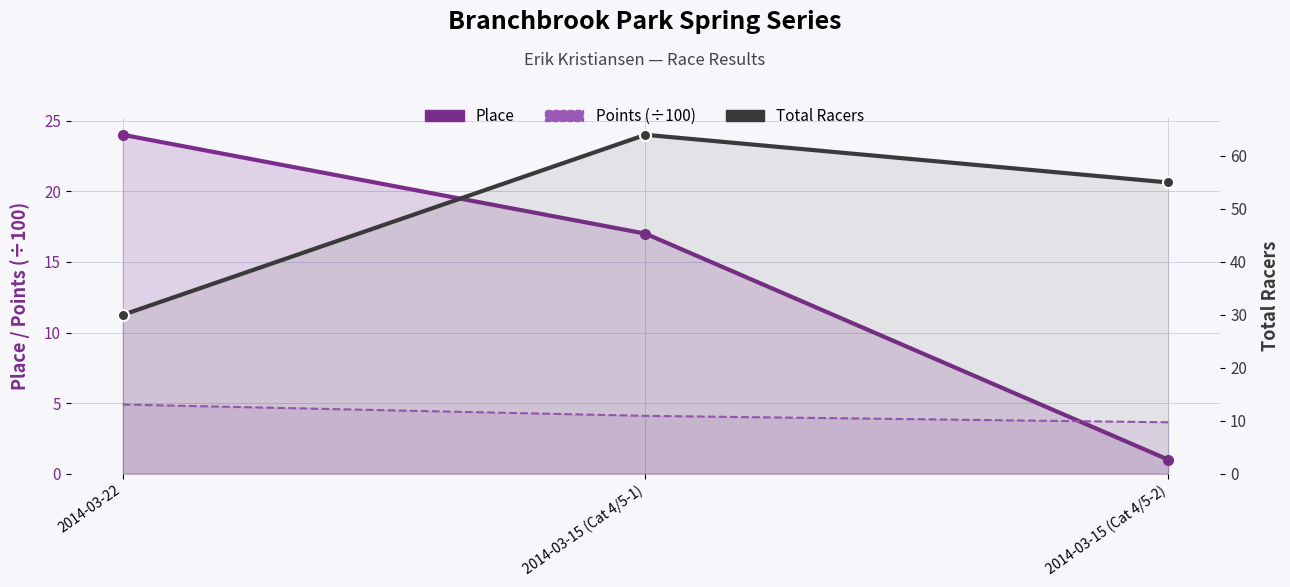

What position from the left is 2014-03-15 (Cat 4/5-1)?

2